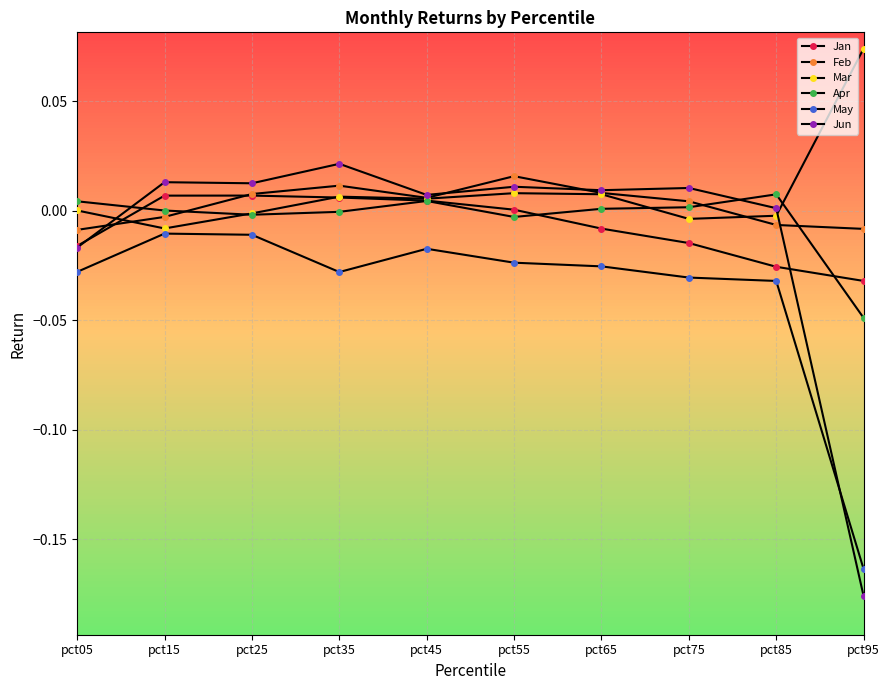

Rank the series at pct45 from lowest to highest value.

May, Apr, Jan, Mar, Feb, Jun